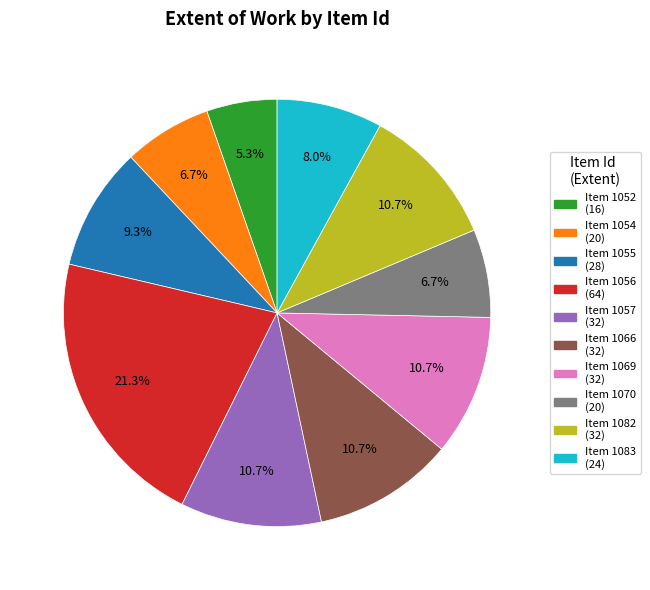

Does Item 1057 (32) represent more than half of the total?

No